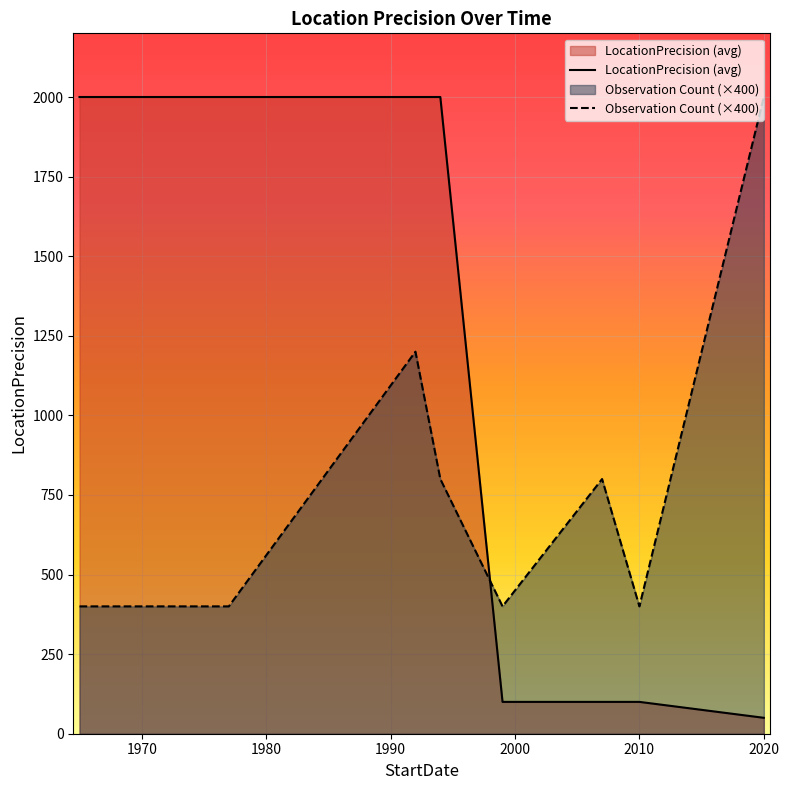

Which has a higher value, 2020-11-16 or 1977-12-10?

1977-12-10